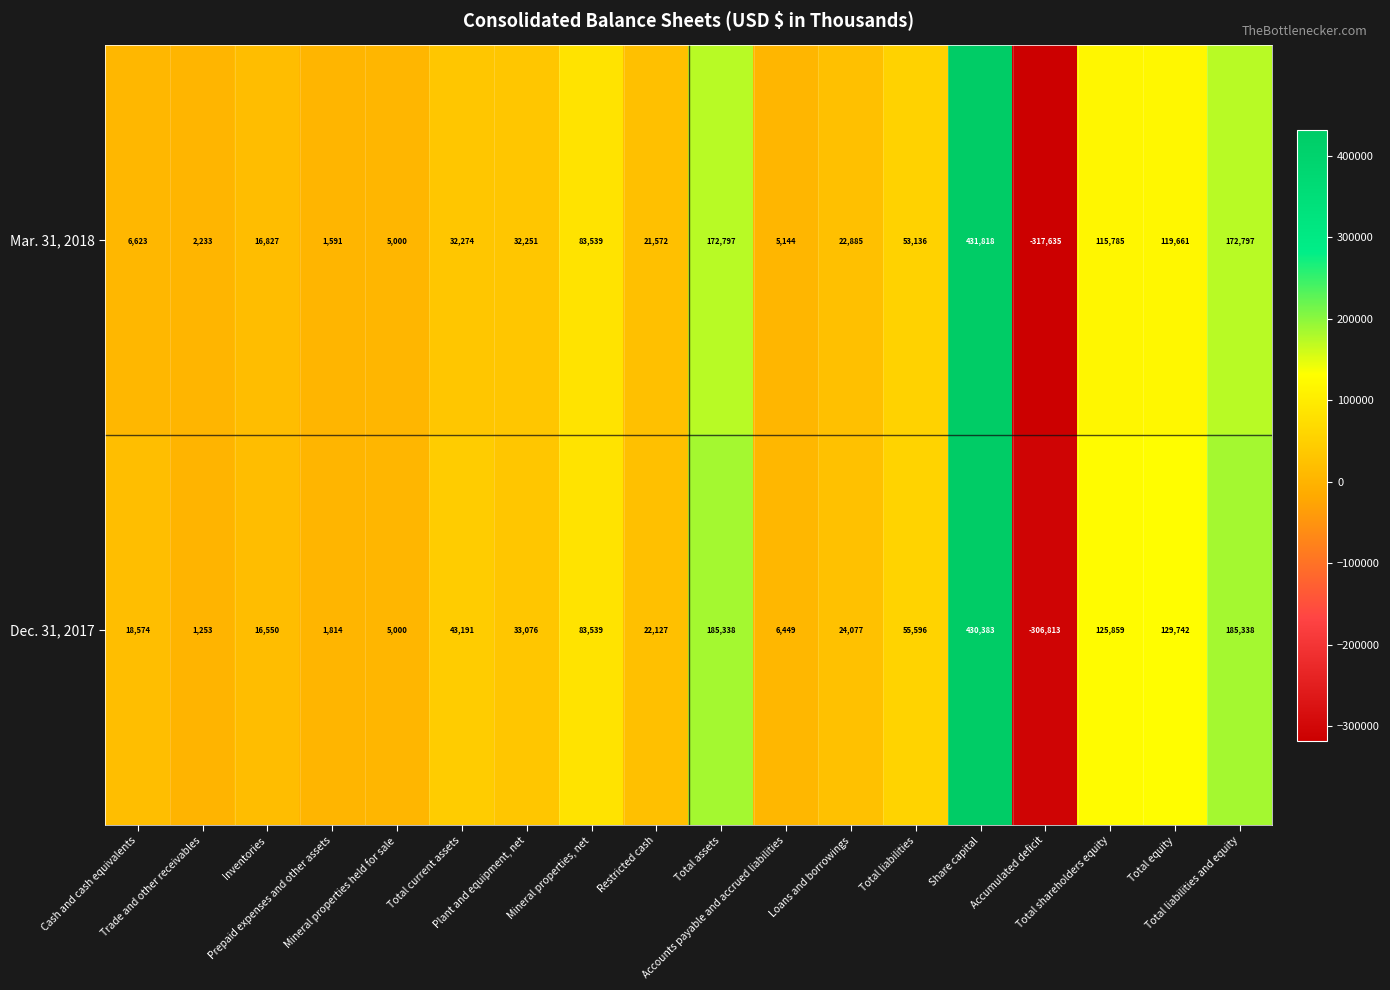

At how many categories does at least one series exceed 60114?

6